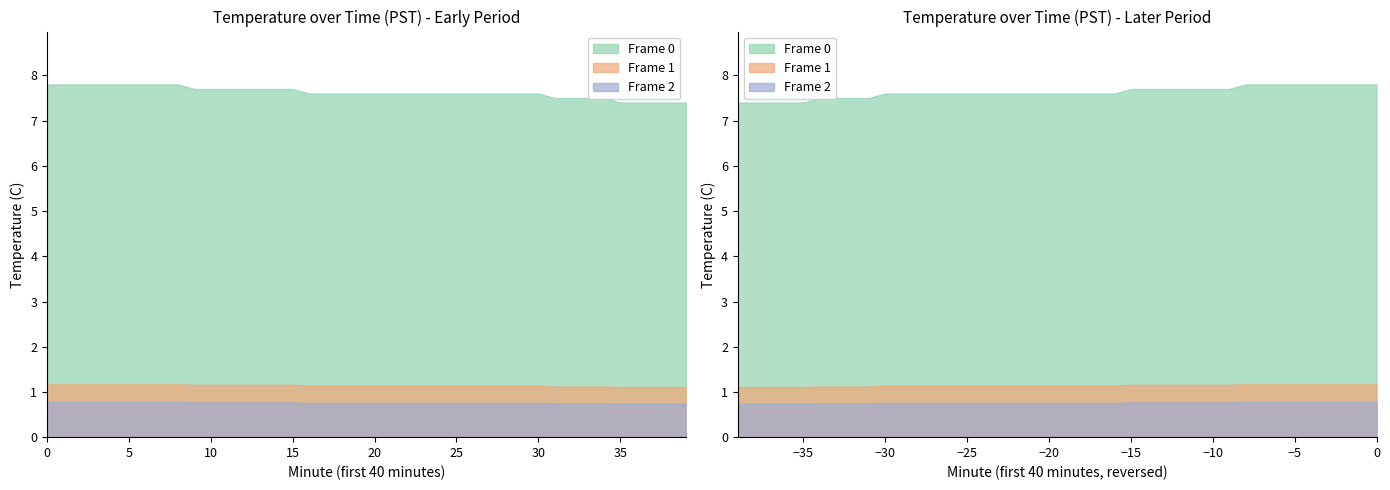

Which series has the largest total across all categories?

Frame 0